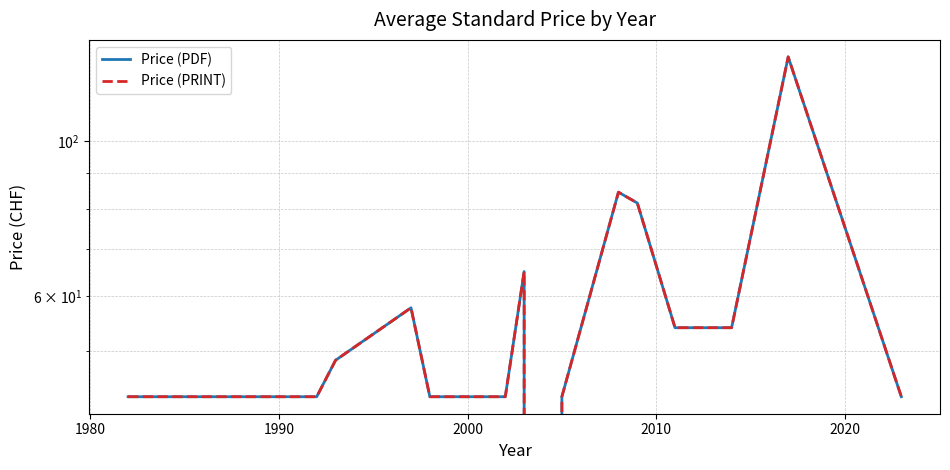

What is the value of the Price (PDF) point at the 18th from the left?

43.0